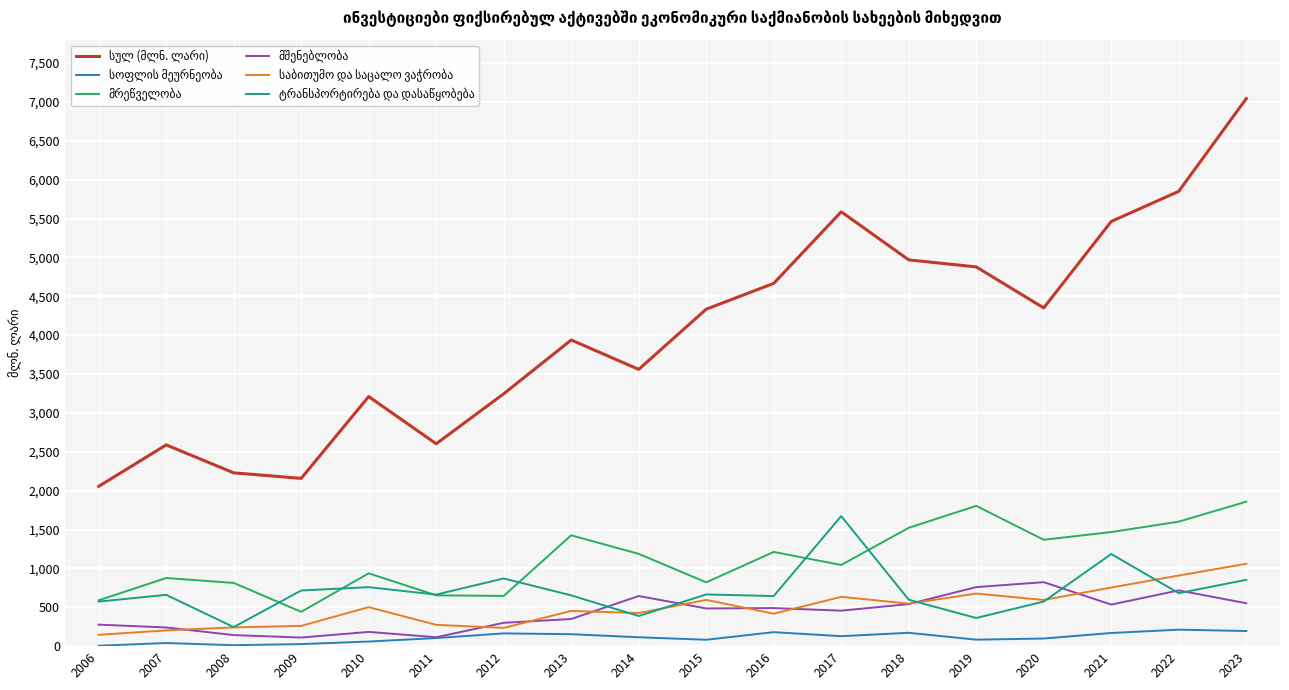

What is the smallest value displayed?

5.5